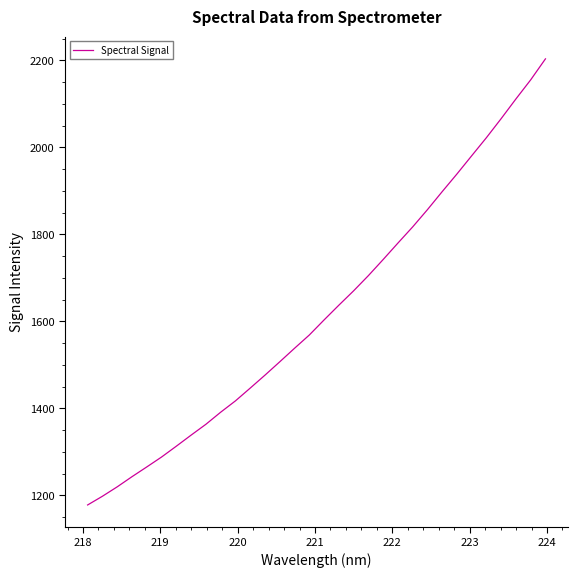

What is the greatest value displayed?

2203.4